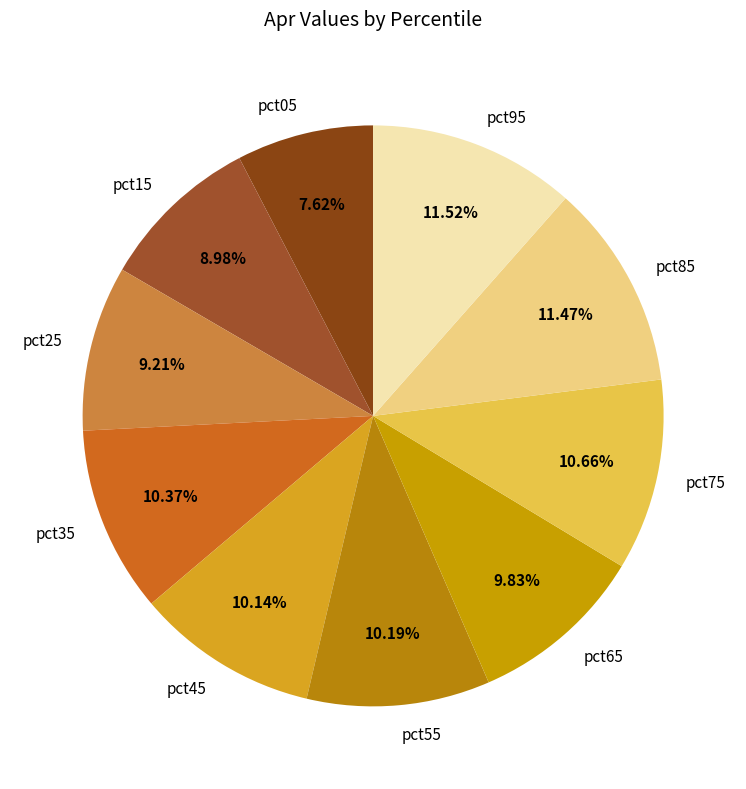

Is pct25 the majority of the pie?

No